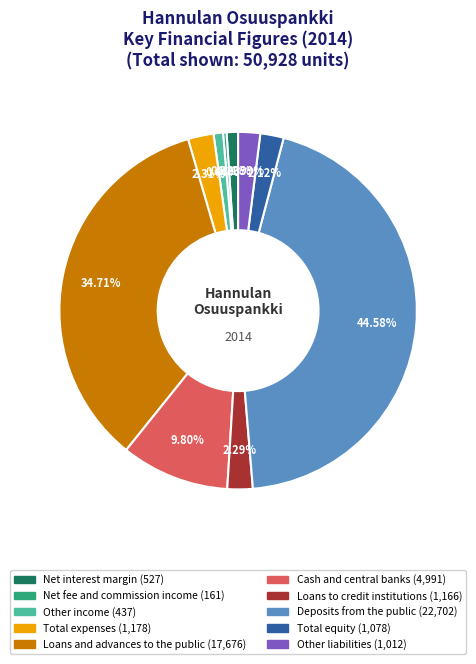

Is the sum of Net fee and commission income and Net interest margin greater than half?

No